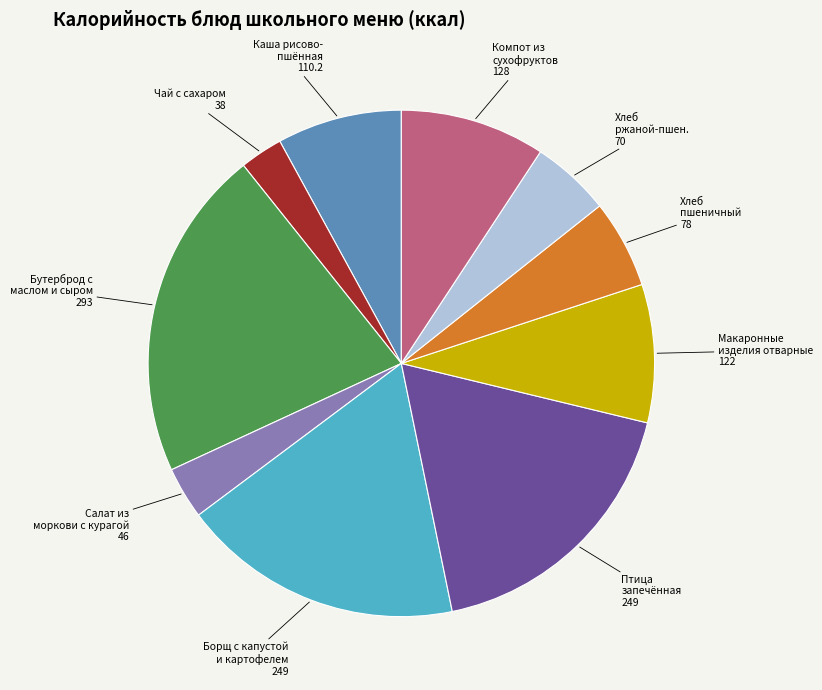

Does any single category account for the majority?

No